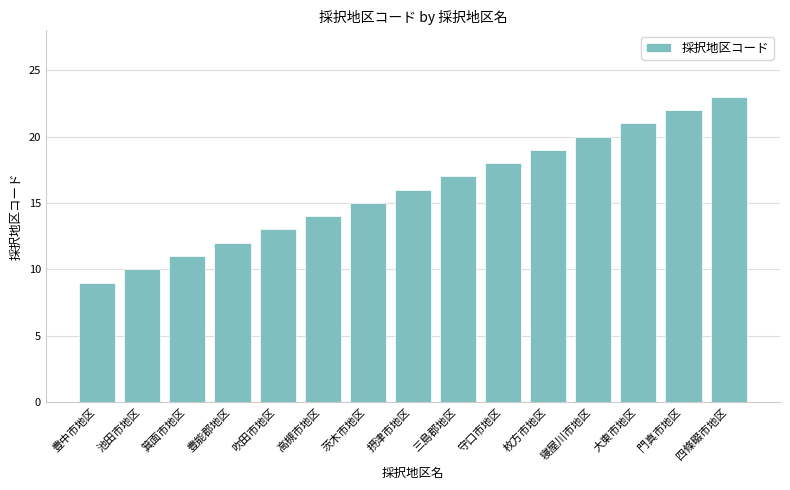

What is the change in value from 豊中市地区 to 守口市地区?

+9